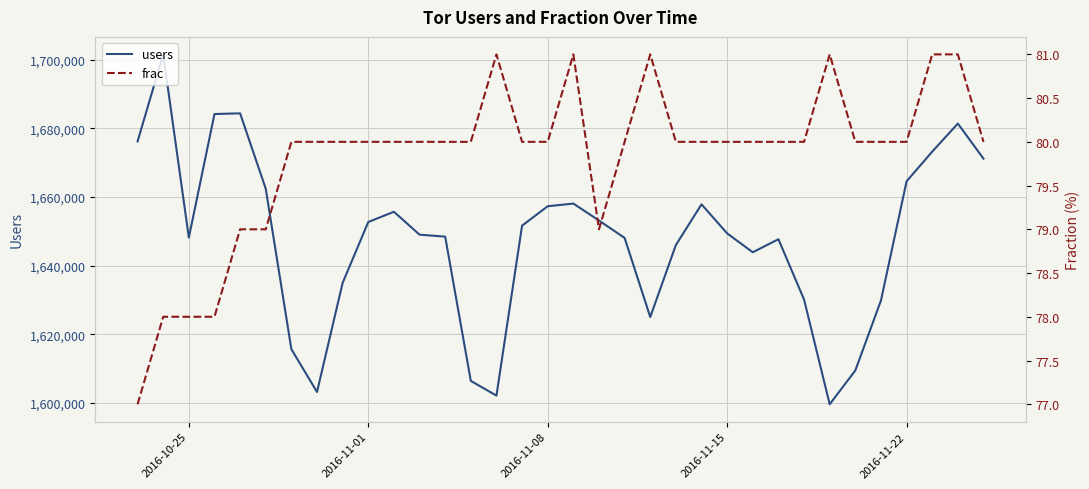

What is the smallest value displayed?

77